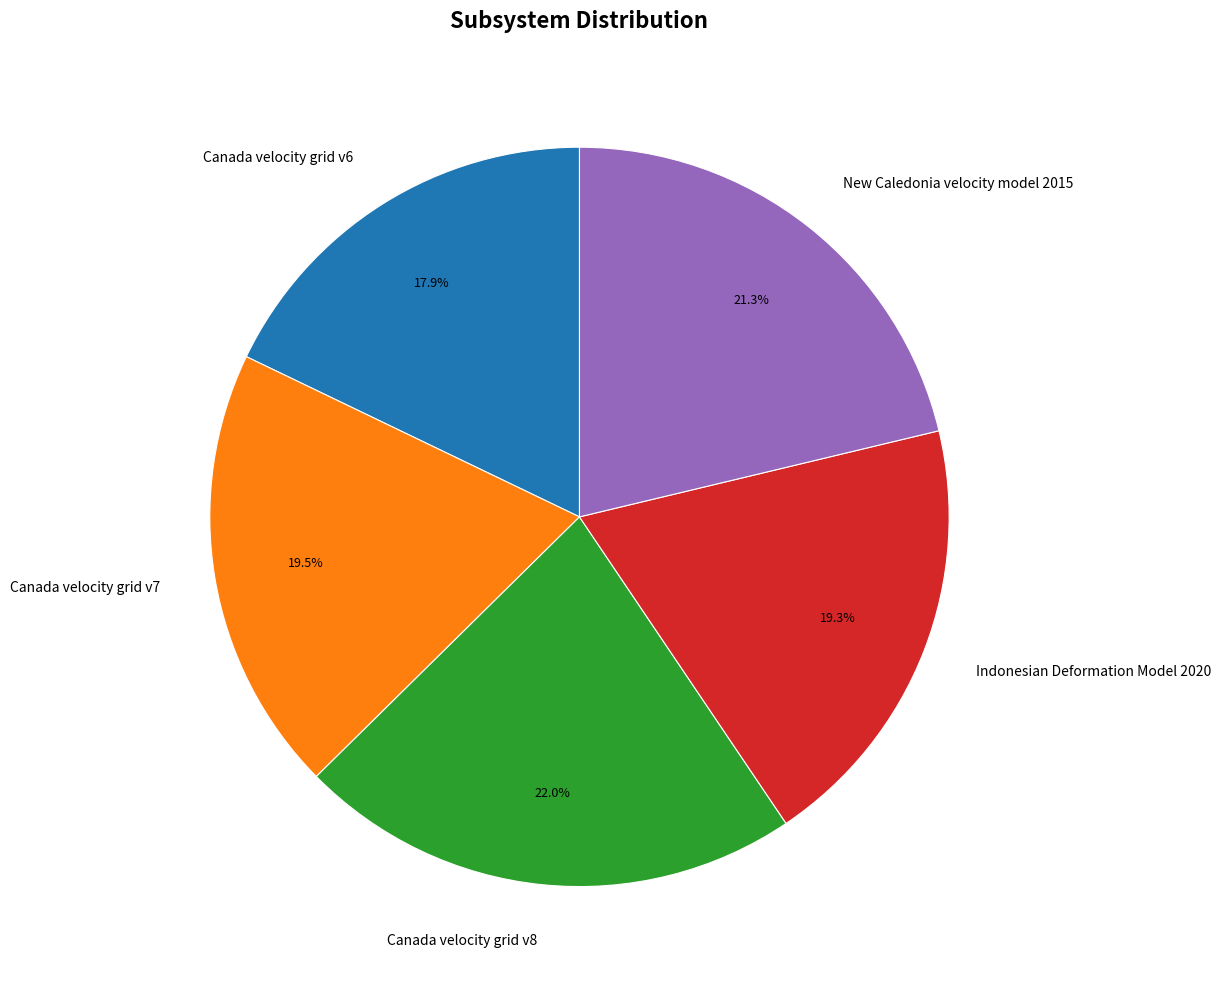

The Canada velocity grid v6 slice represents 32% of the pie. True or false?

False